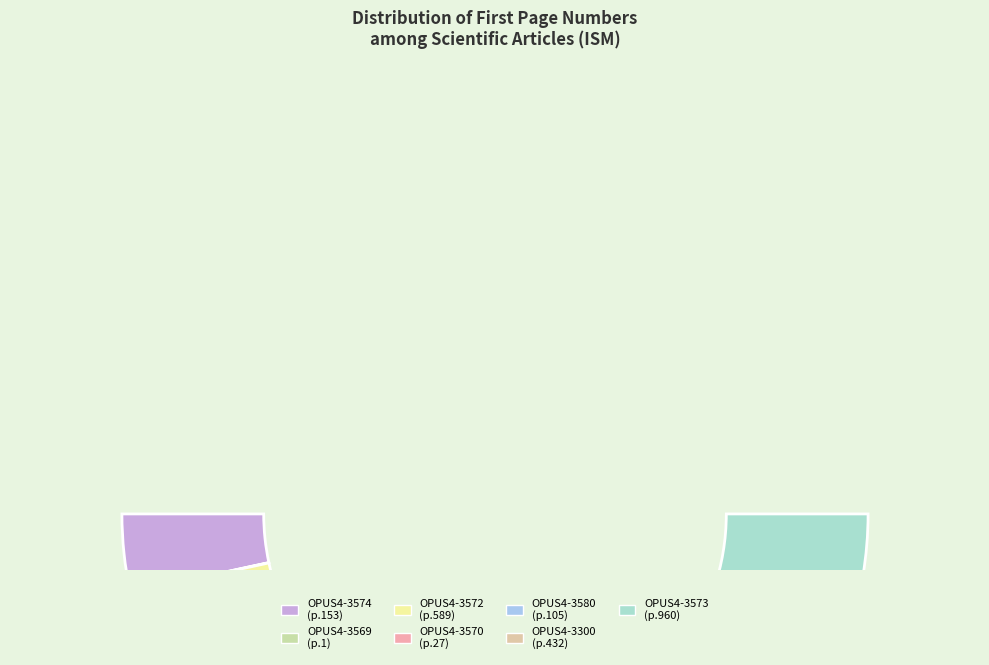

What portion of the pie excludes OPUS4-3573?

57.7%